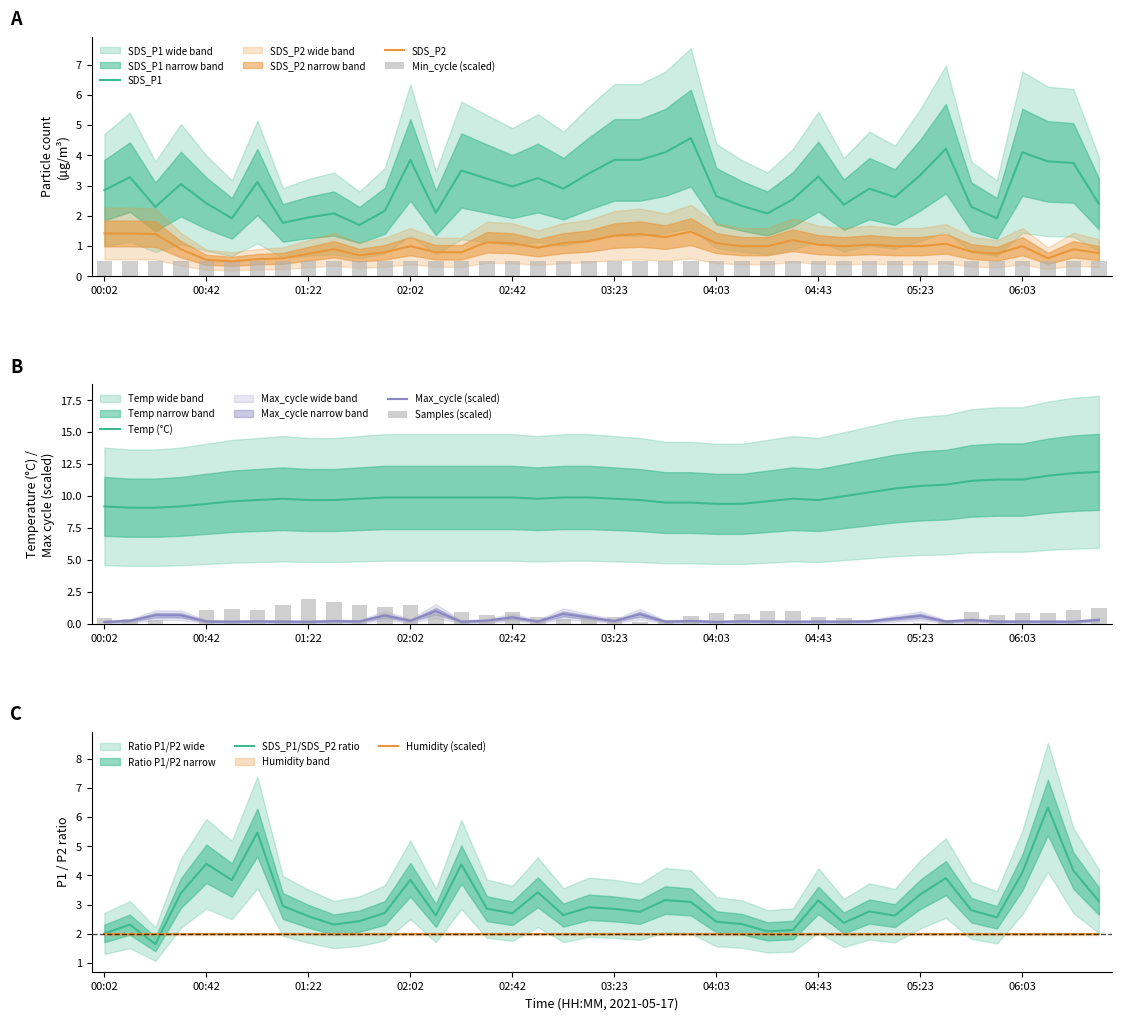

At which category is the sum across all series the highest?

06:23